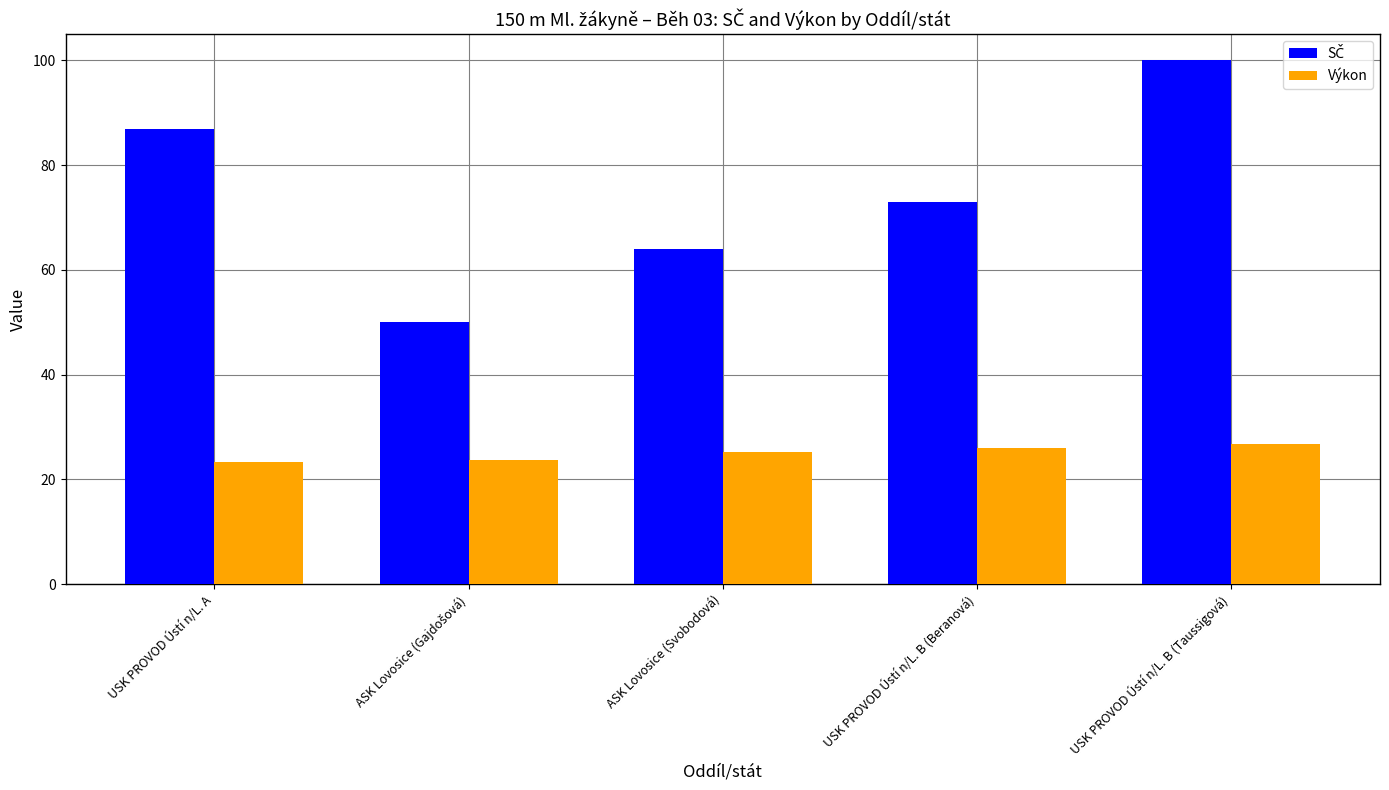

What is the lowest value of the Výkon series?

23.3